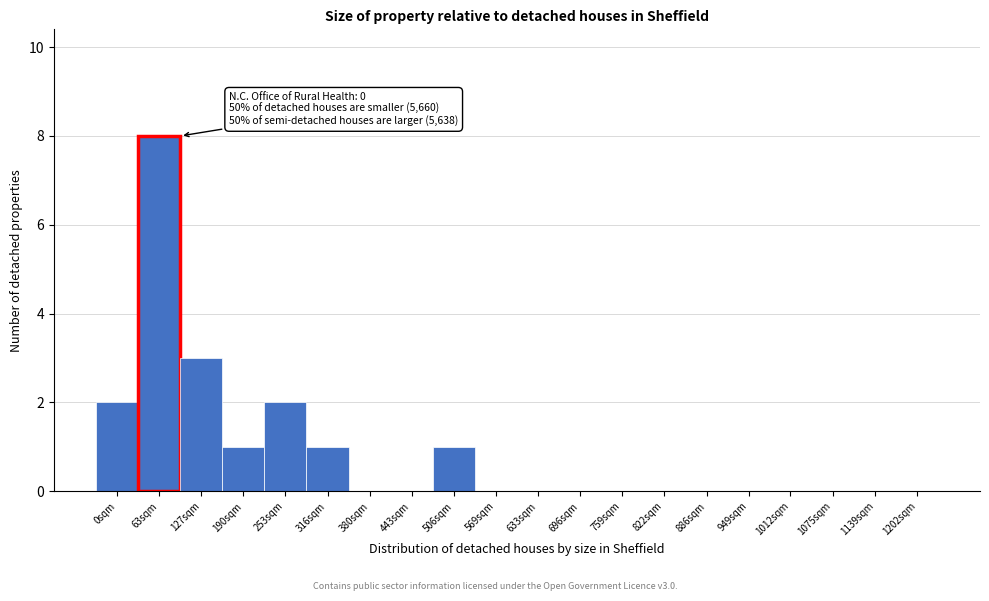

Reading left to right, extract all data points from this chart.

0sqm=2	63sqm=8	127sqm=3	190sqm=1	253sqm=2	316sqm=1	380sqm=0	443sqm=0	506sqm=1	569sqm=0	633sqm=0	696sqm=0	759sqm=0	822sqm=0	886sqm=0	949sqm=0	1012sqm=0	1075sqm=0	1139sqm=0	1202sqm=0